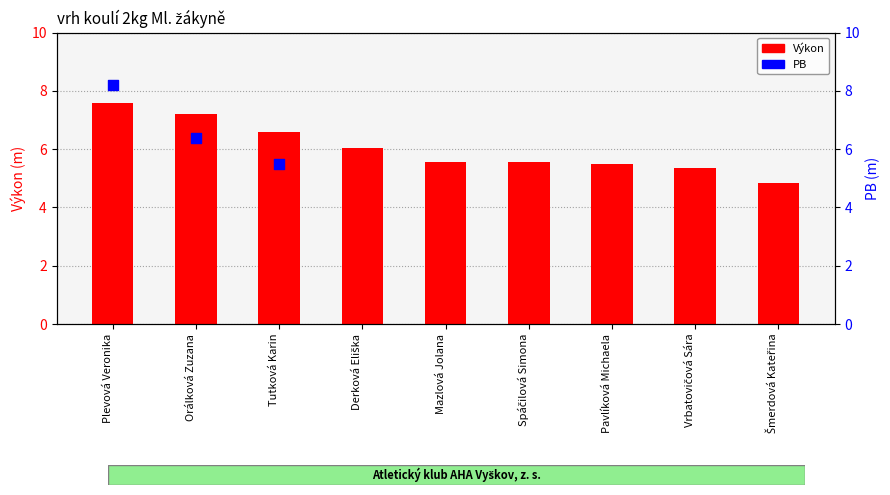

Which series has the largest total across all categories?

Výkon